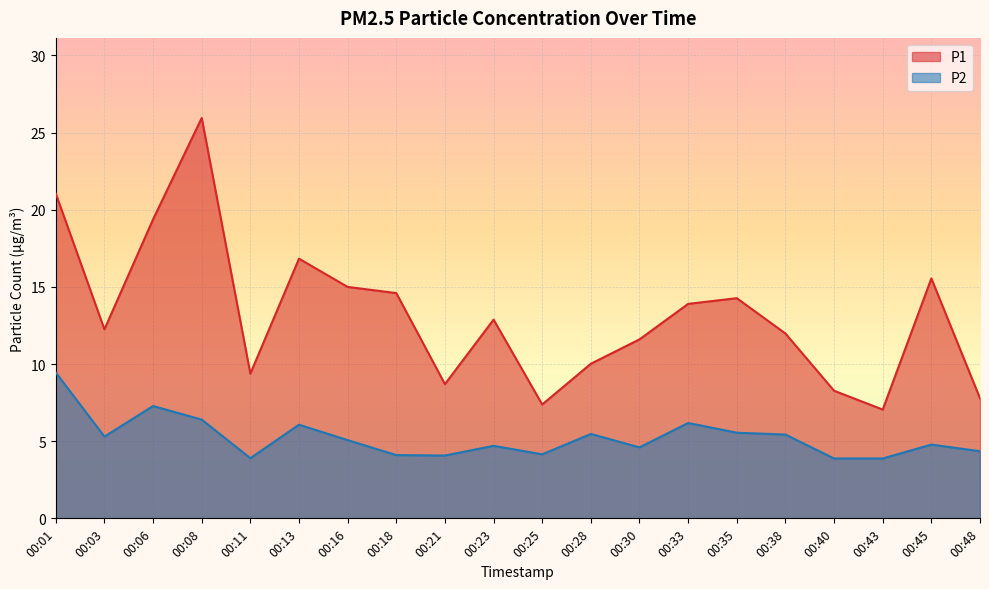

What is the sum of all P1 values?

263.8